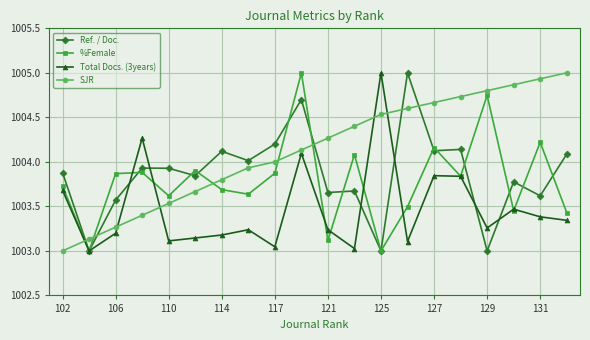

True or false: SJR has more than 1 points higher than both neighbors.

False